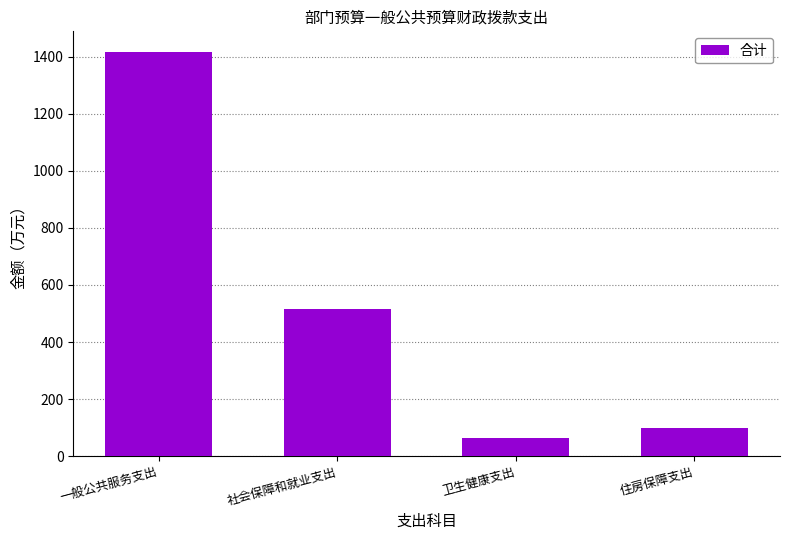

Count the number of data series in this chart.

1